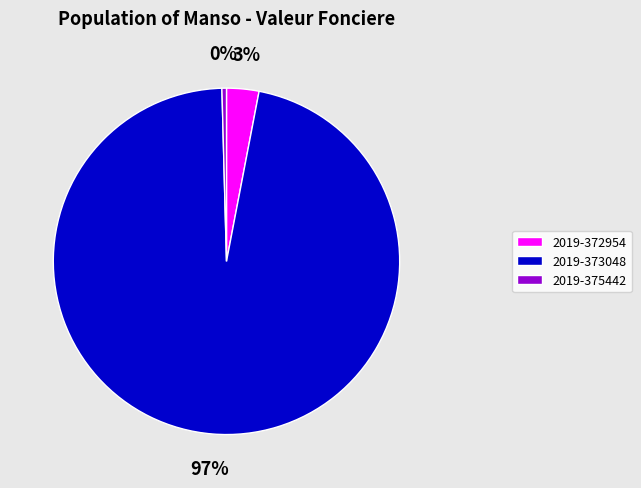

To the nearest percent, what is the difference between the 2019-375442 and 2019-372954 slice percentages?

3%